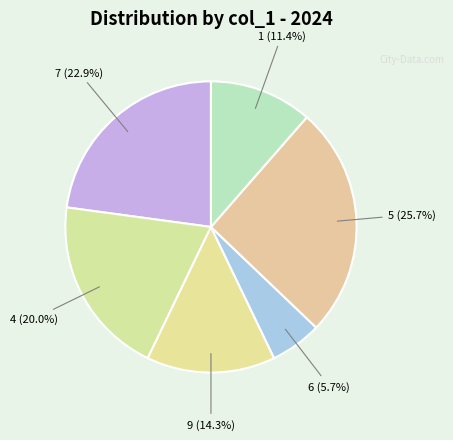

Approximately how many times larger is the value at 1 (11.4%) compared to 6 (5.7%)?

2.0